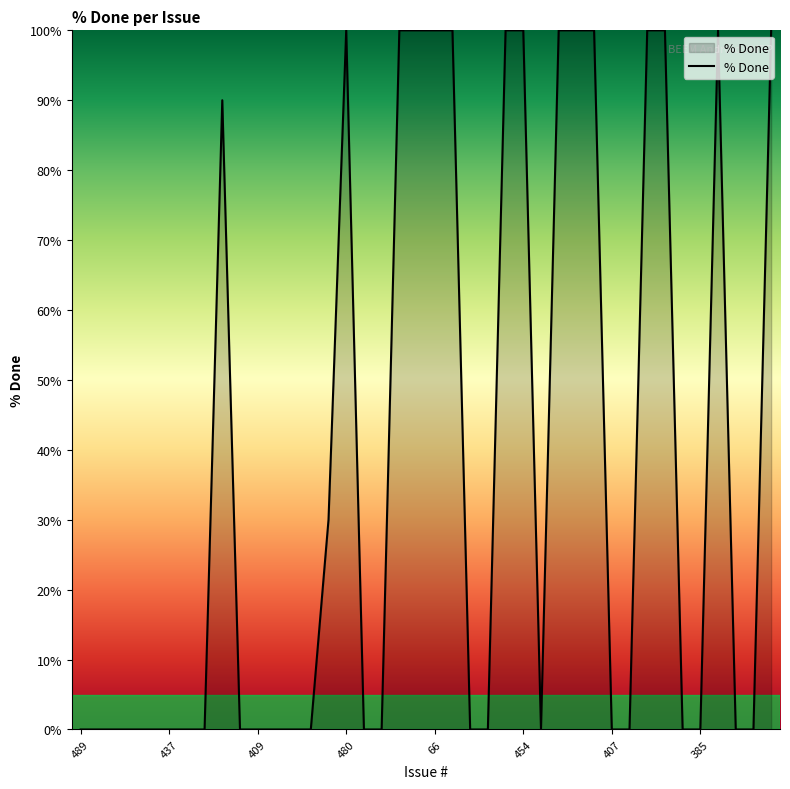

What is the maximum value shown in the chart?

100